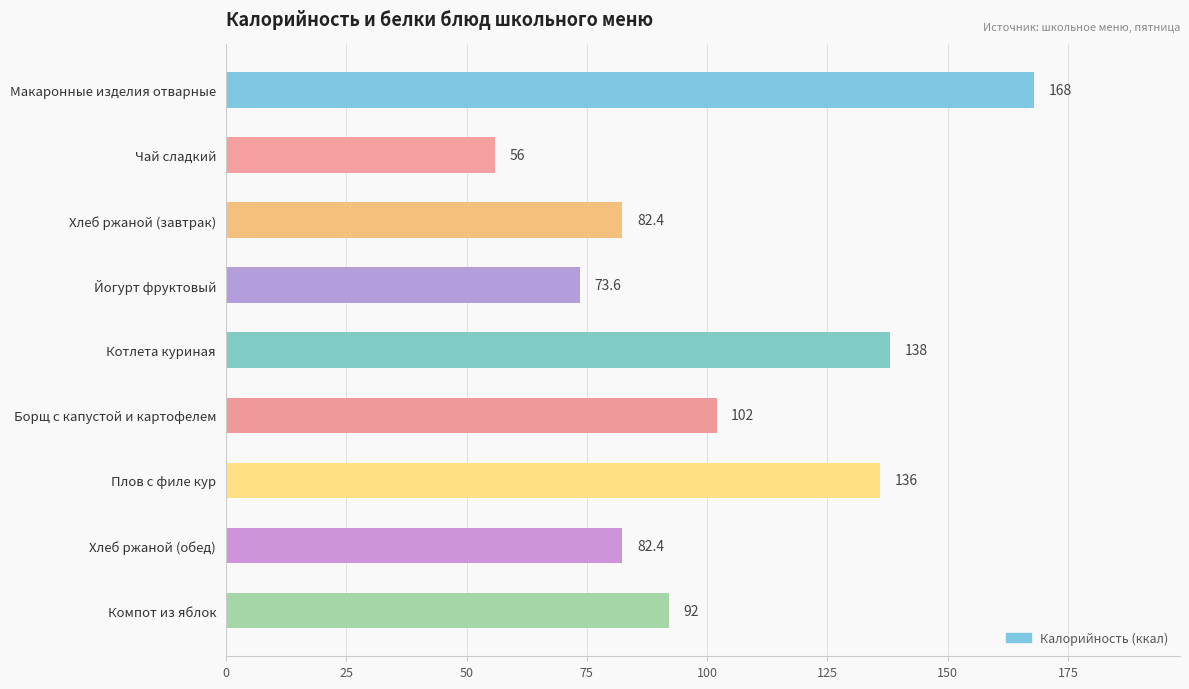

What is the ratio of the value at Хлеб ржаной (завтрак) to the value at Компот из яблок?

0.9